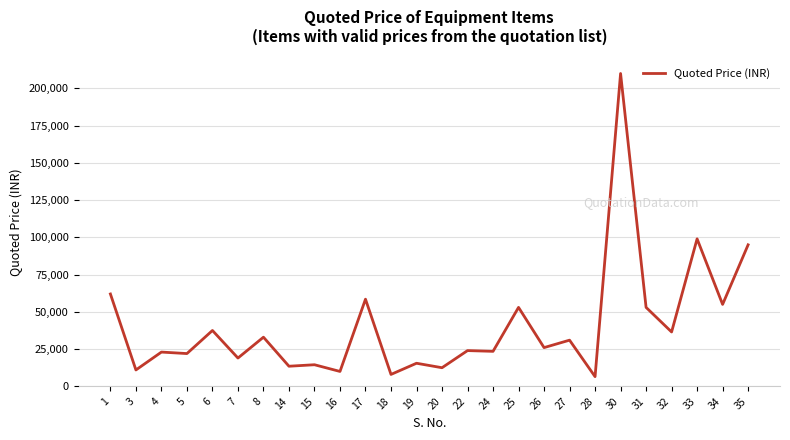

What is the change in value from 32 to 34?

+18500